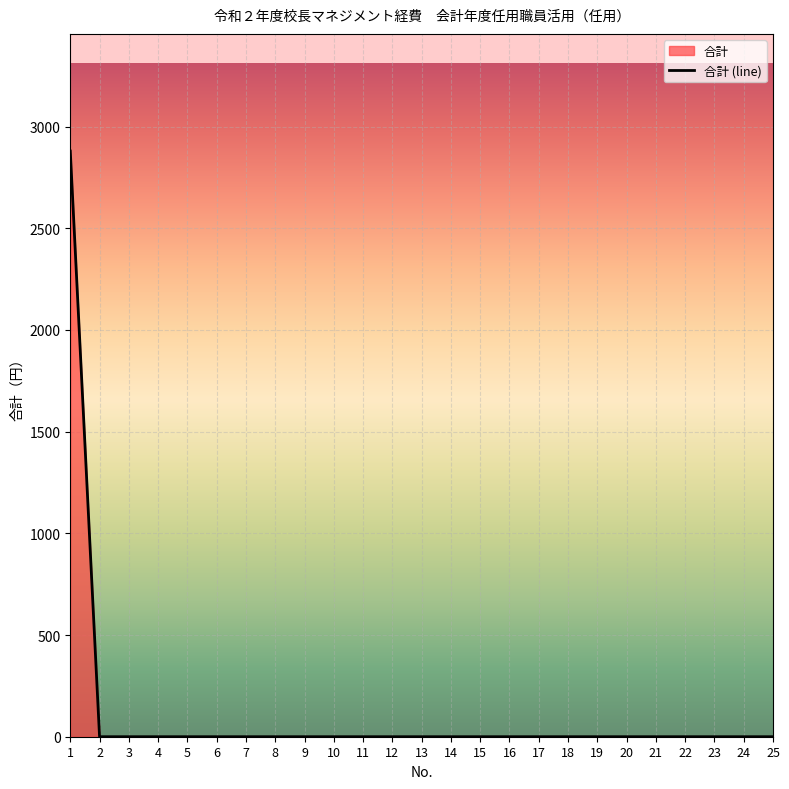

What is the maximum value shown in the chart?

2880